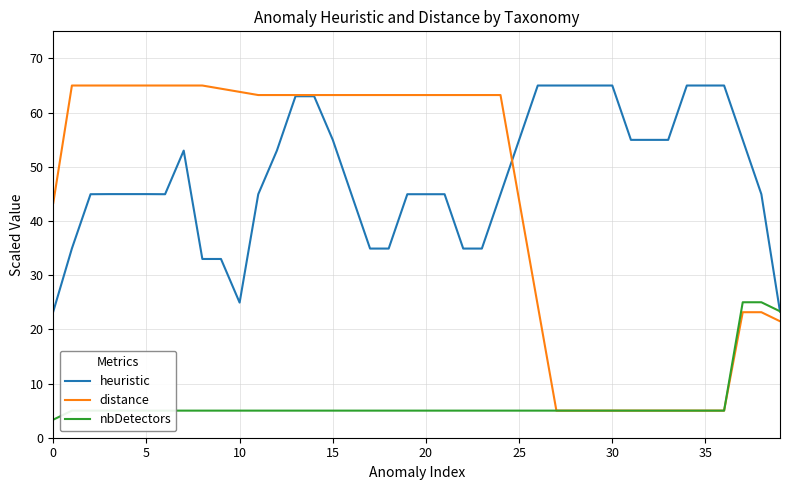

Which series has the largest range (max minus min)?

distance